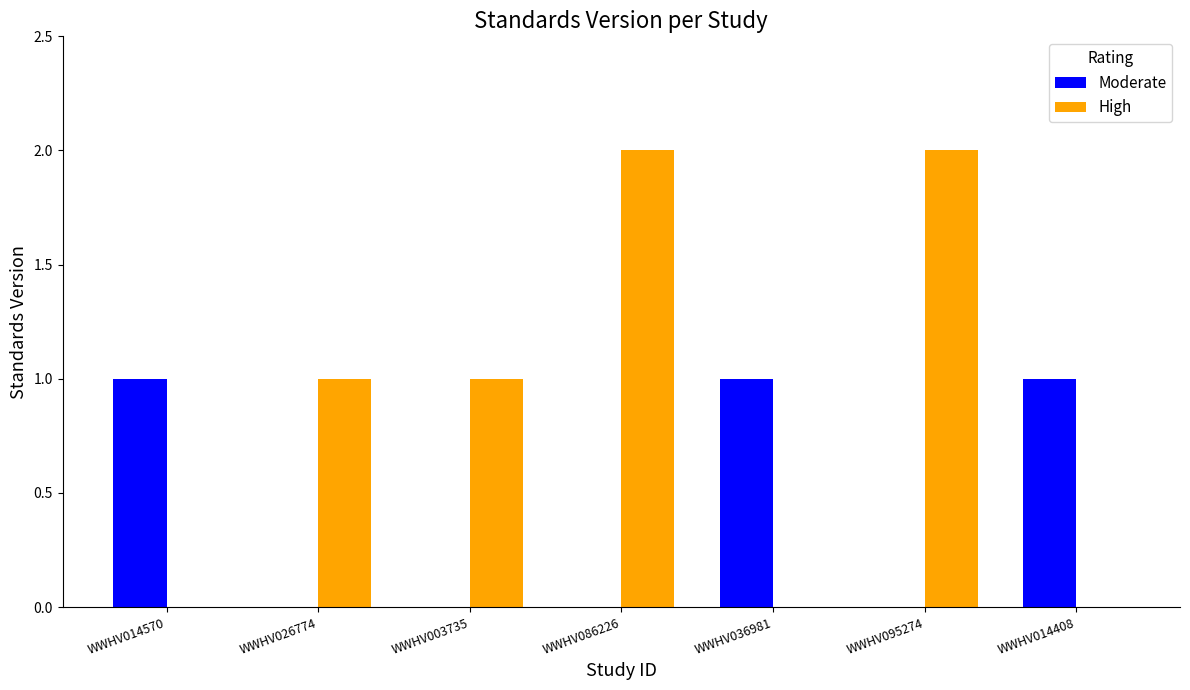

What is the greatest value displayed?

2